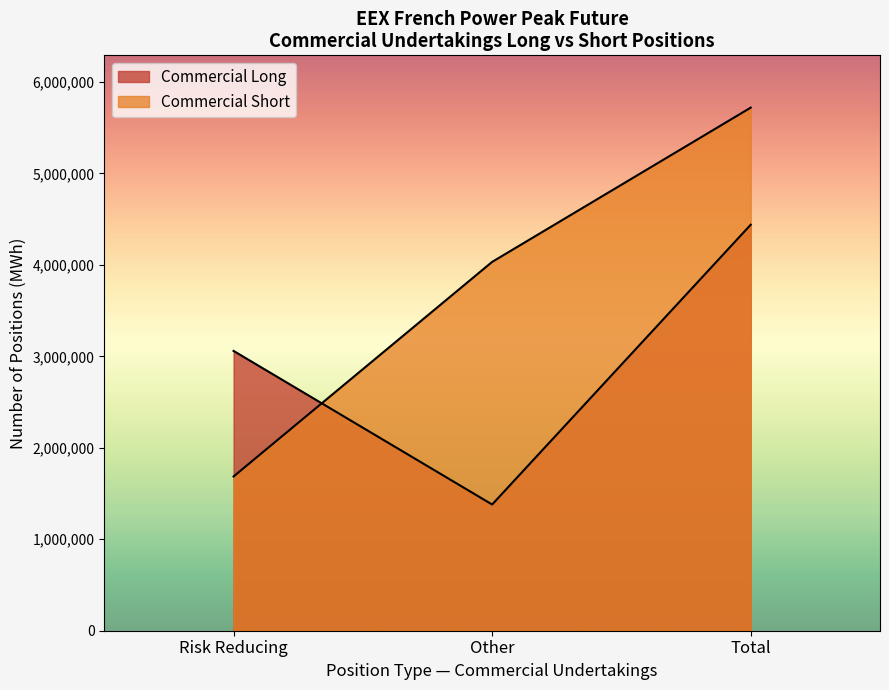

The Long series shows 2222244 at Other (Commercial). True or false?

False